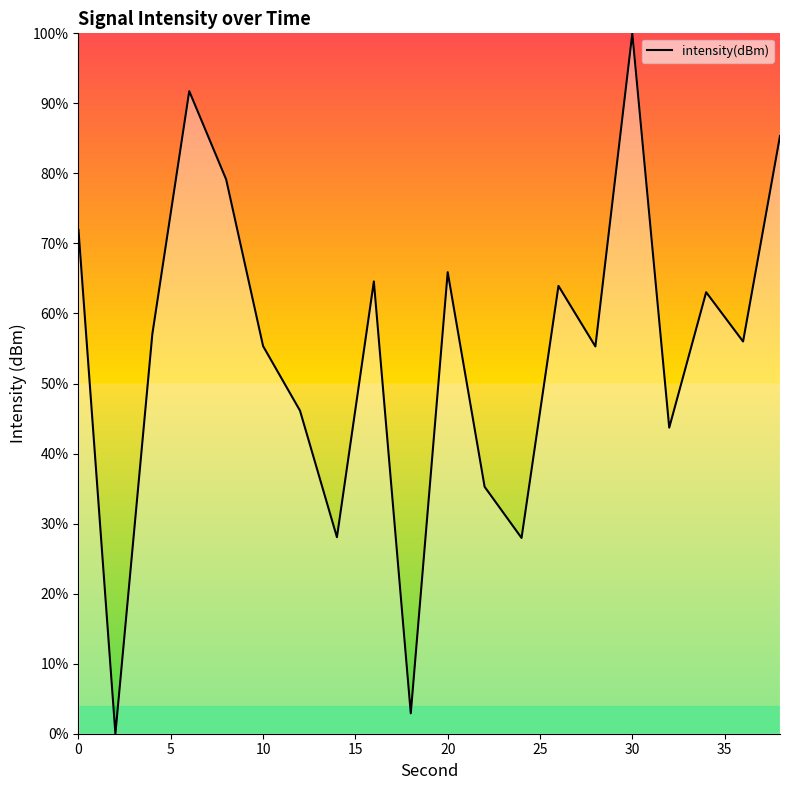

What is the difference between the maximum and minimum values?

100.0